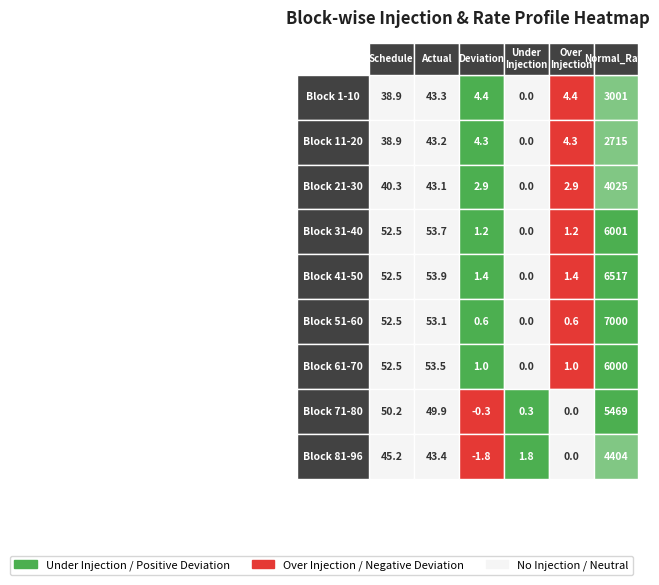

What is the difference between the maximum and minimum values in the Block 61-70 series?

6000.0